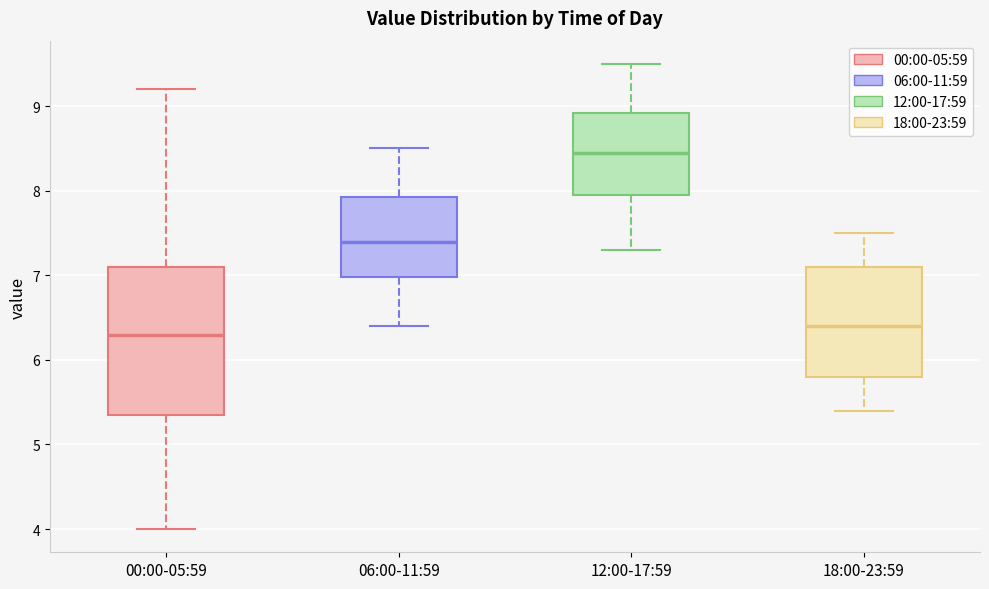

Reading left to right, transcribe this box plot: for each box, give where its median line is, the range the box spans, and where its two whiskers end, as read against the y-axis. The values are not printed on the chart, so give them approximately, as read against the axis.

00:00-05:59: median 6.3, box 5.4 to 7.1, whiskers 4.0 to 9.2
06:00-11:59: median 7.4, box 7.0 to 7.9, whiskers 6.4 to 8.5
12:00-17:59: median 8.5, box 8.0 to 8.9, whiskers 7.3 to 9.5
18:00-23:59: median 6.4, box 5.8 to 7.1, whiskers 5.4 to 7.5